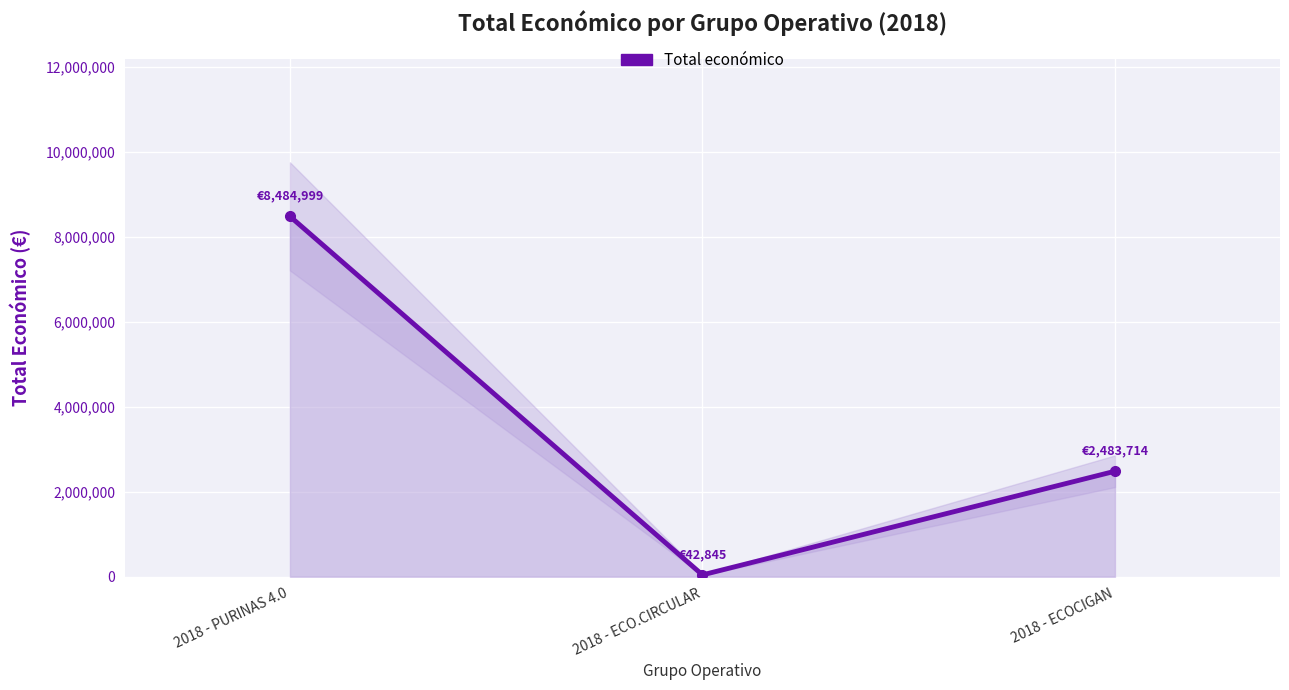

Approximately how many times larger is the value at 2018 - PURINAS 4.0 compared to 2018 - ECOCIGAN?

3.4